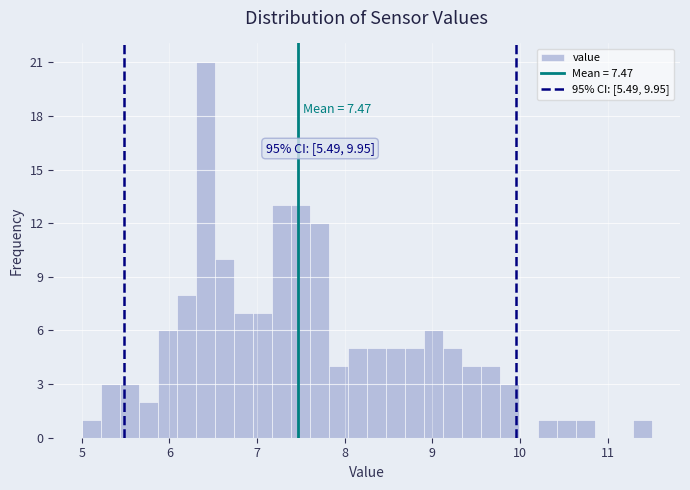

Read against the x-axis, roughly where is the centre of the tallest bar?

6.4